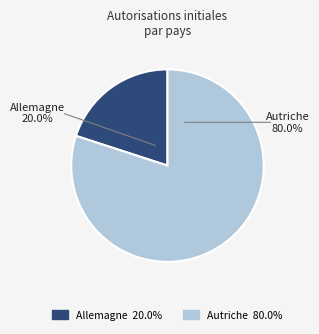

What is the total percentage of Allemagne and Autriche?

100.0%